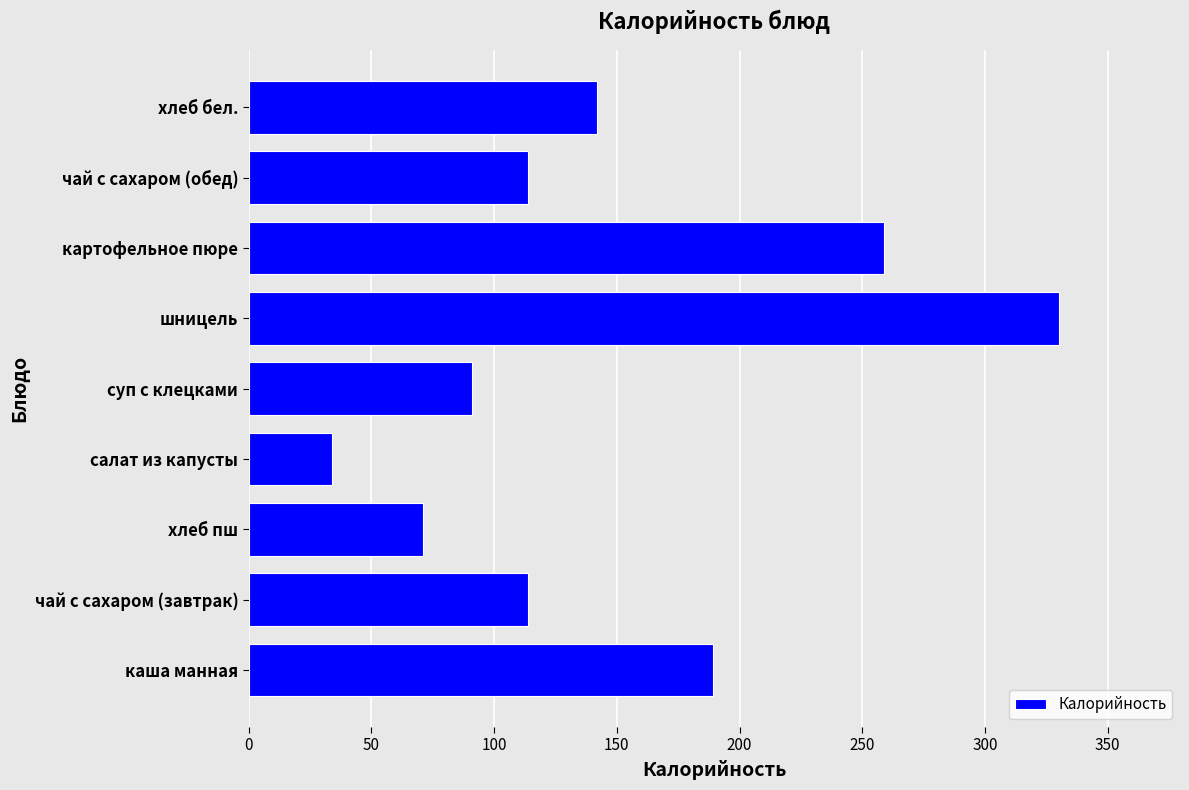

Reading bottom to top, extract all data points from this chart.

каша манная=189	чай с сахаром (завтрак)=114	хлеб пш=71	салат из капусты=34	суп с клецками=91	шницель=330	картофельное пюре=259	чай с сахаром (обед)=114	хлеб бел.=142